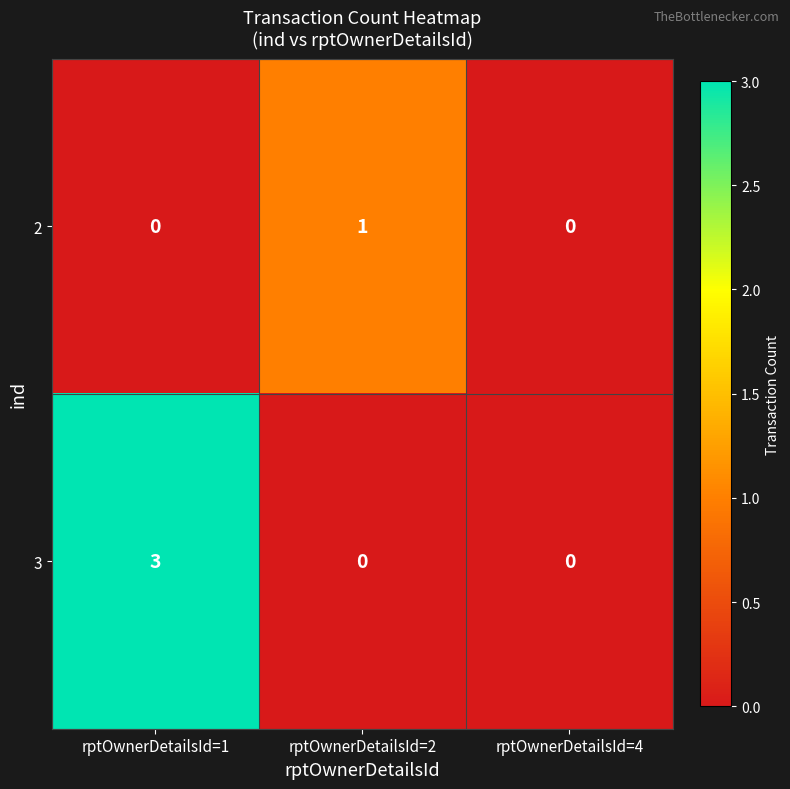

Rank the series by their average value, from highest to lowest.

3, 2